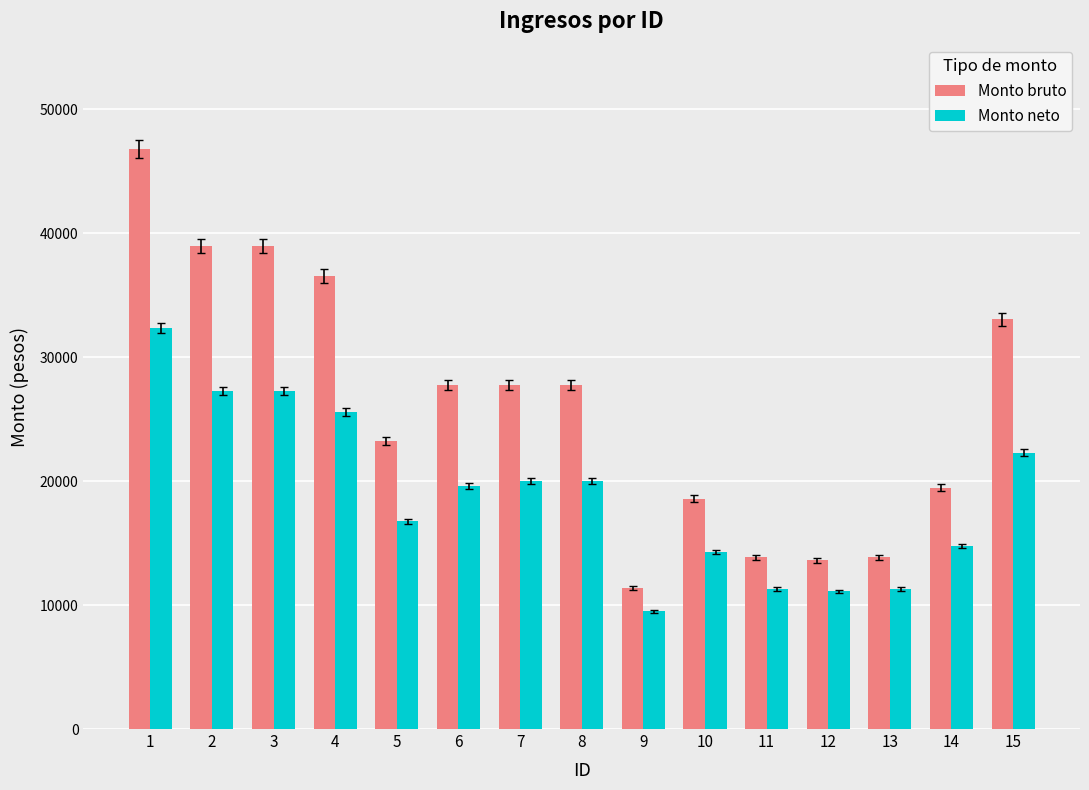

The Monto neto series shows 13290.0 at 9. True or false?

False